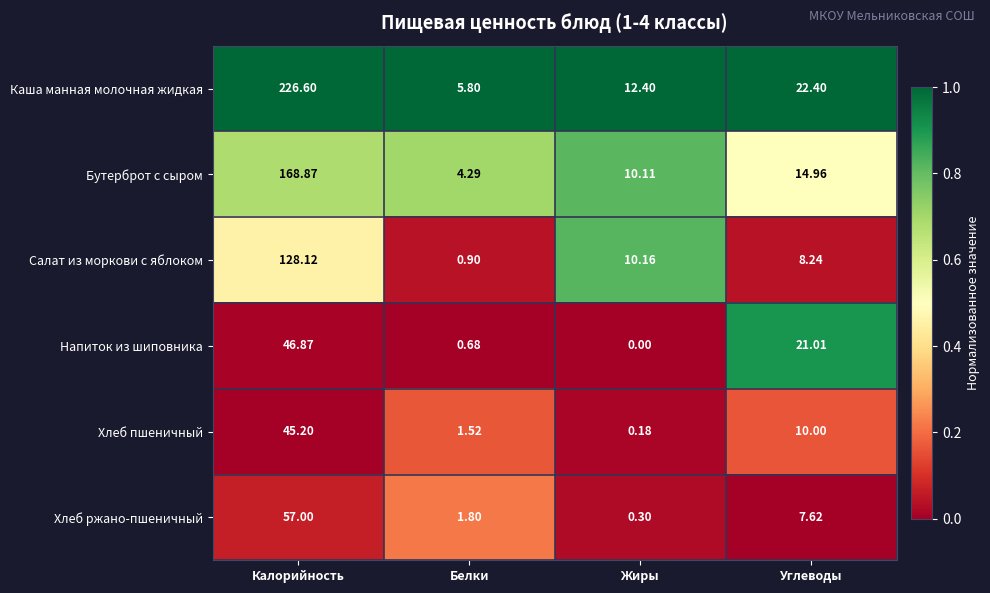

Rank the series by their maximum value, from lowest to highest.

Хлеб пшеничный, Напиток из шиповника, Хлеб ржано-пшеничный, Салат из моркови с яблоком, Бутерброт с сыром, Каша манная молочная жидкая